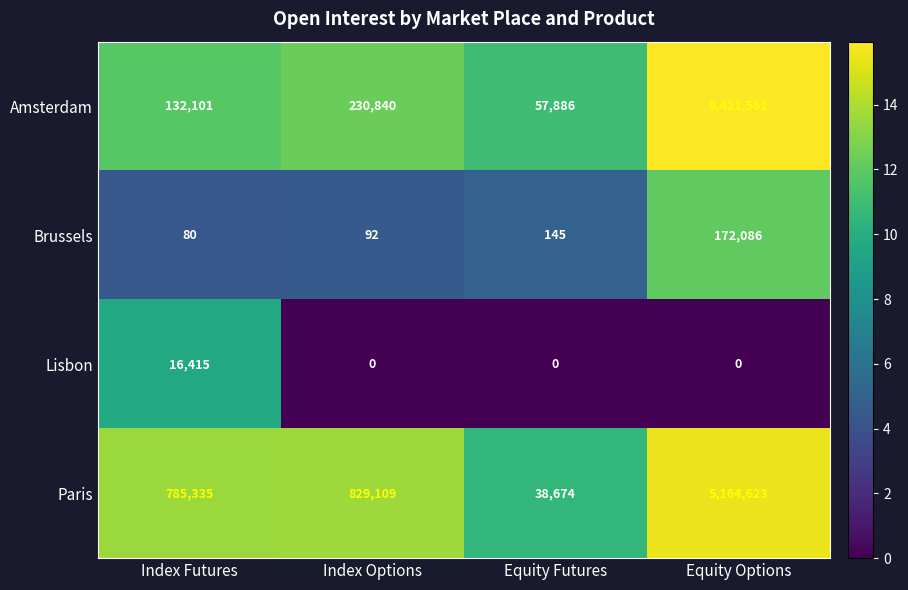

What is the sum of the Paris values at Index Options and Equity Futures?

867783